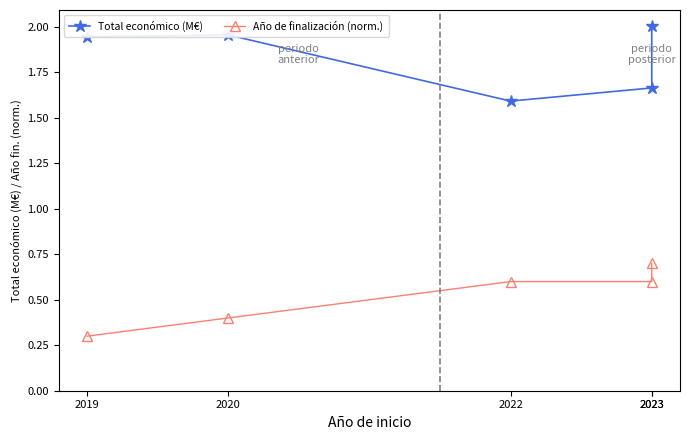

Is this an area chart (filled region under the line)?

No